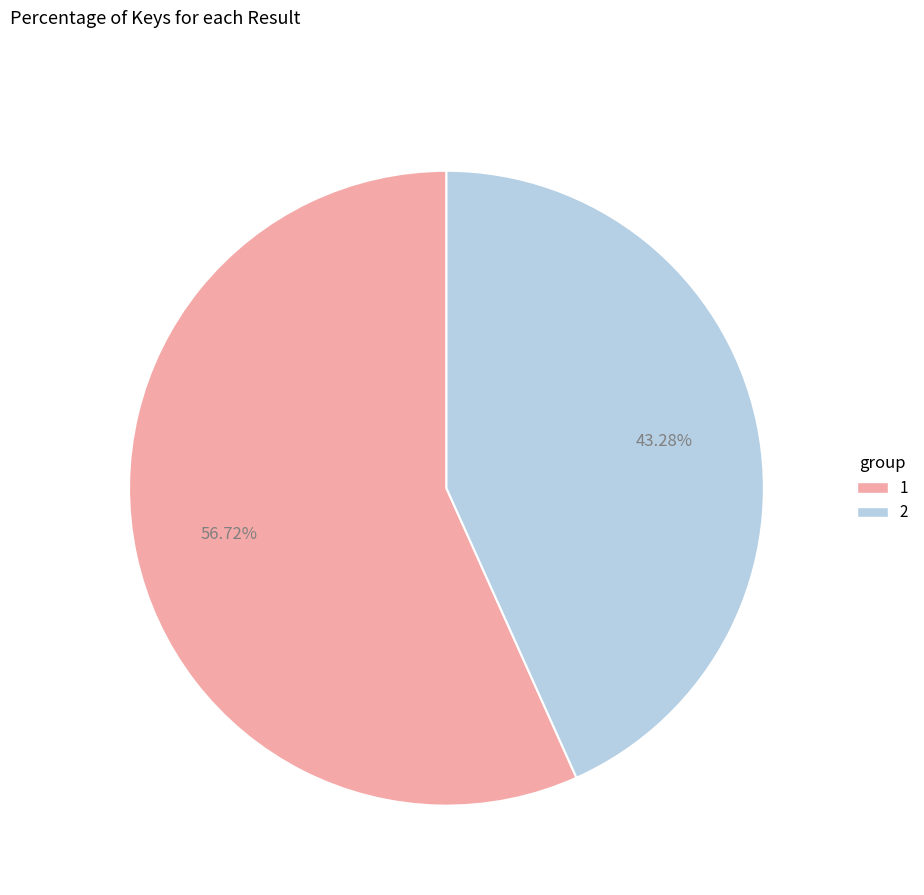

How many slices are in this pie chart?

2